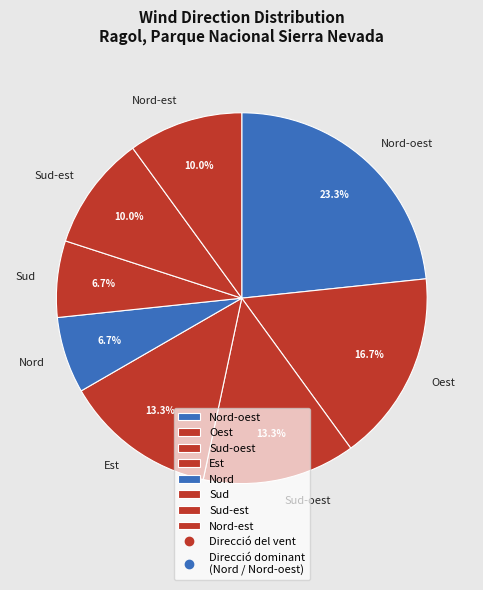

To the nearest percent, what is the difference between the Sud-est and Nord-oest slice percentages?

13%